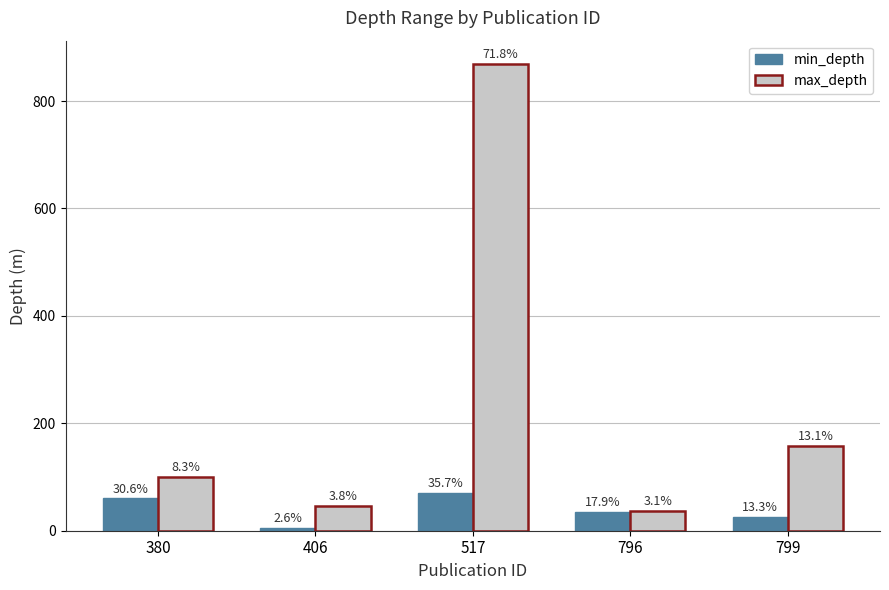

At 796, list the series in order from largest to smallest.

max_depth, min_depth